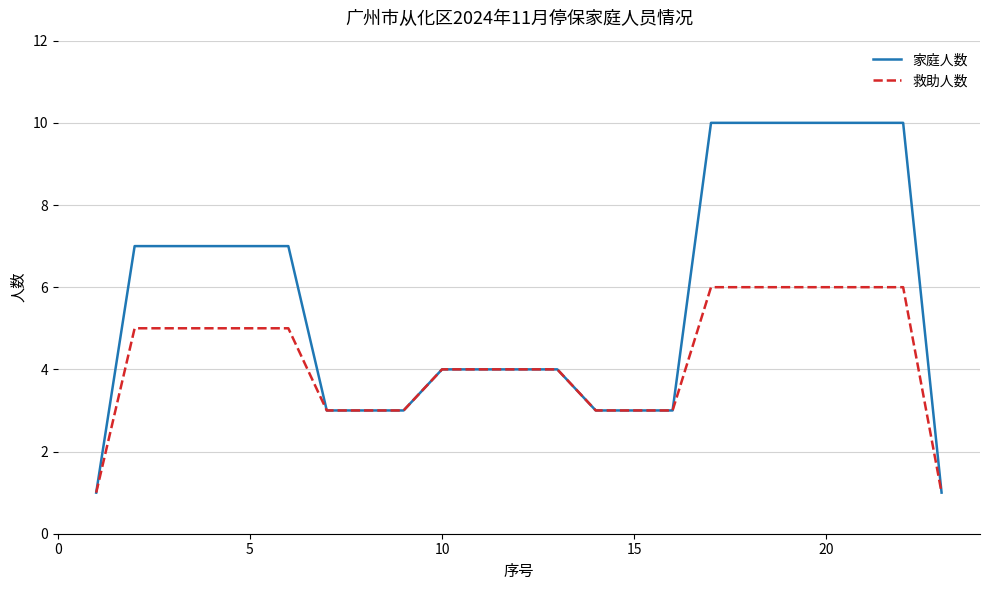

List the series in order of their peak value, highest first.

家庭人数, 救助人数